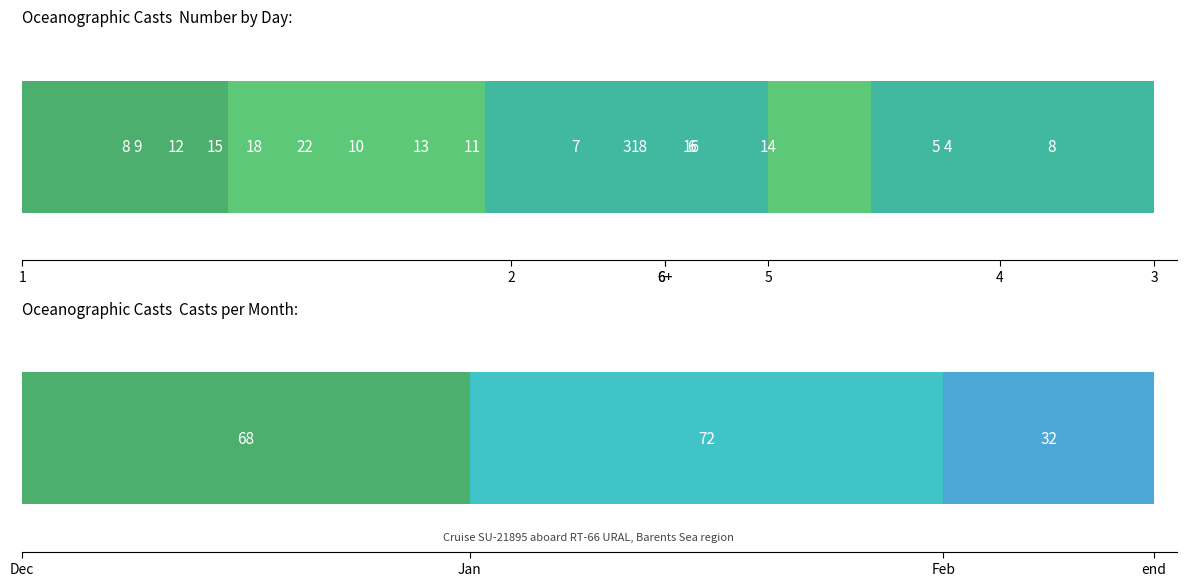

At which label does February reach its minimum?

5